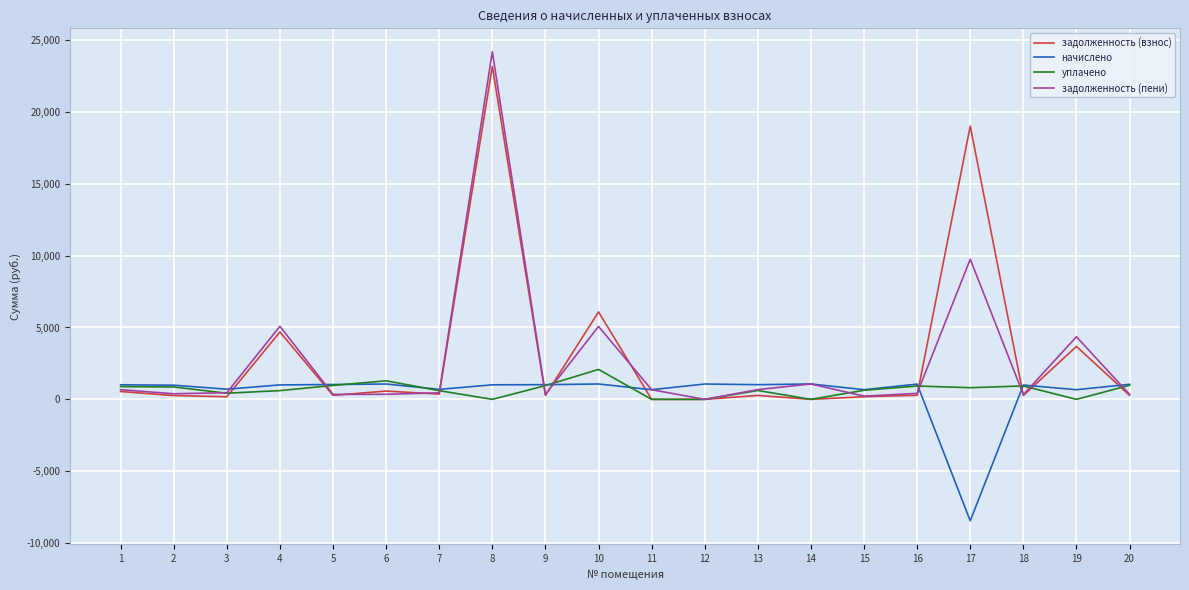

Which series has the largest range (max minus min)?

задолженность (пени)